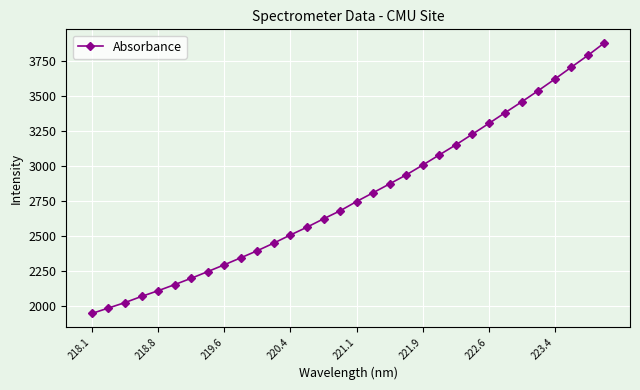

How many data points are above 2745?

16